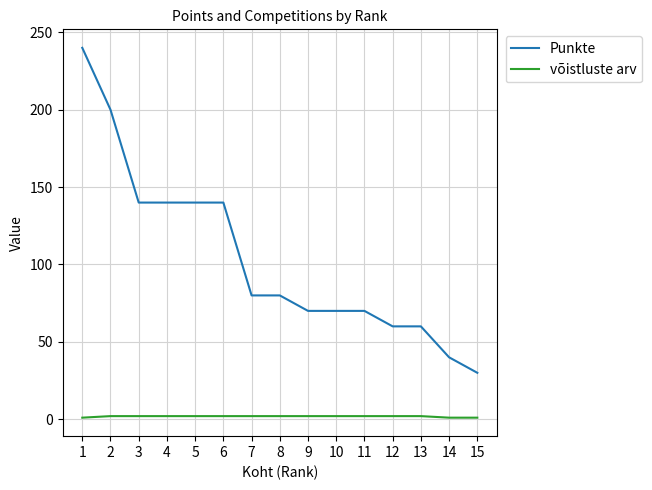

True or false: võistluste arv and Punkte cross at least once.

False